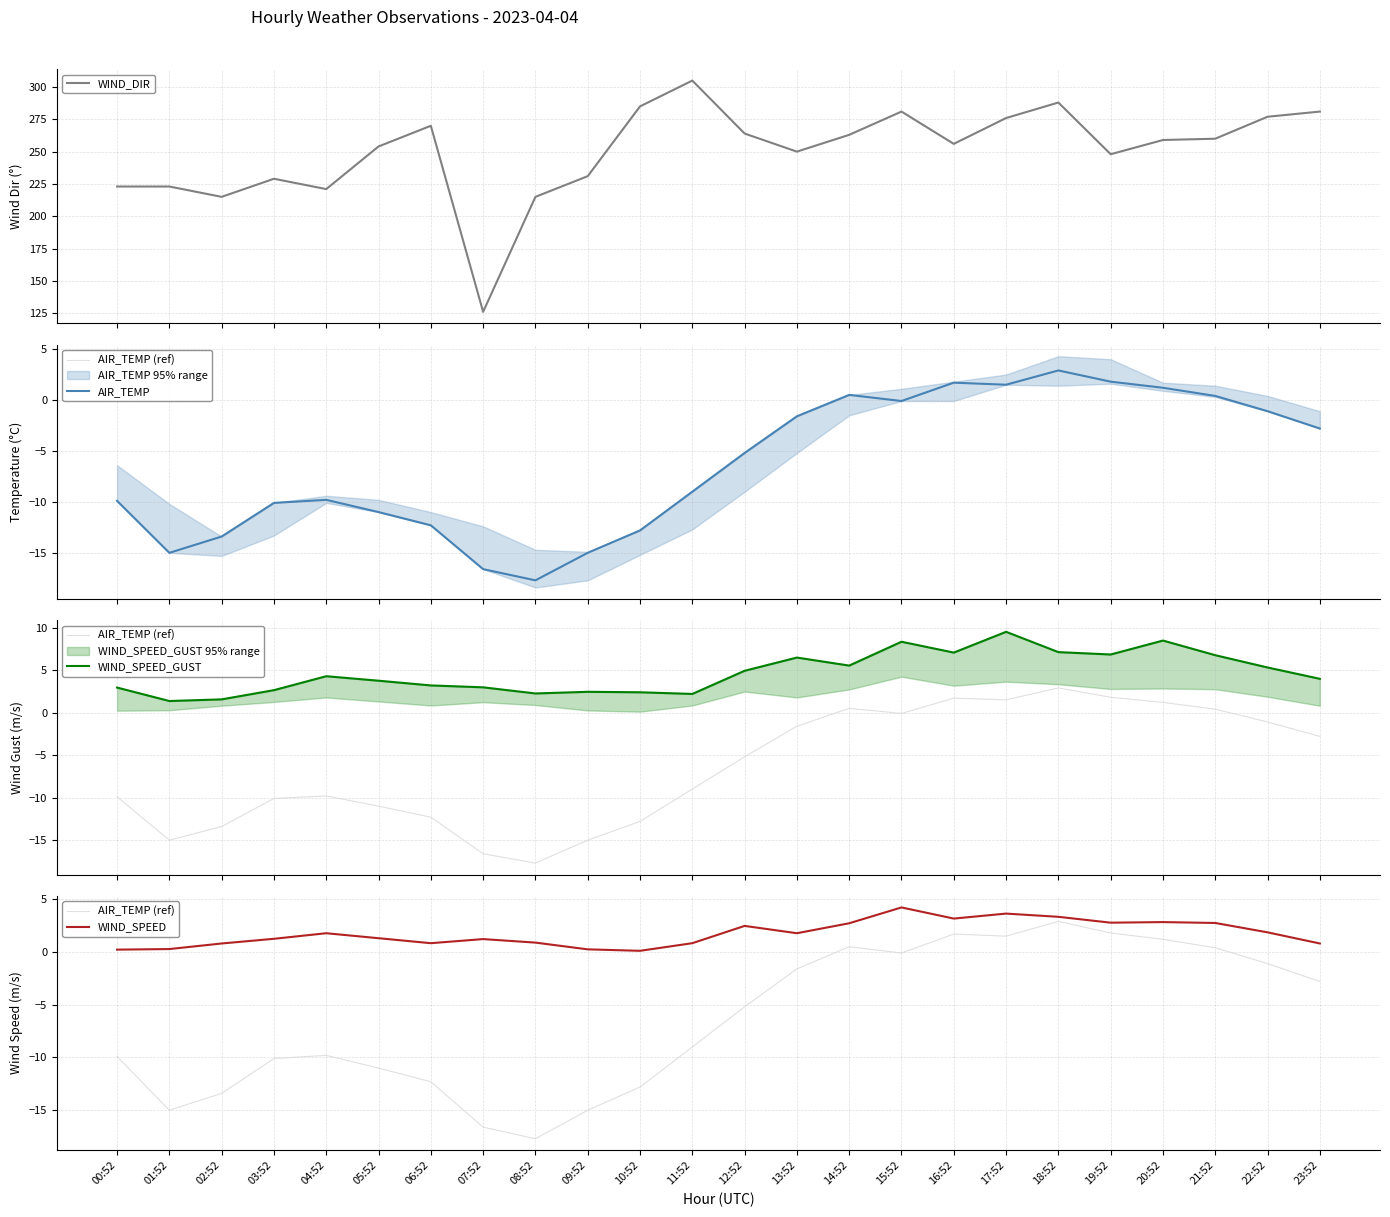

Reading right to left, what are all the values shown in this chart?

WIND_DIR: 23:52=281.0	22:52=277.0	21:52=260.0	20:52=259.0	19:52=248.0	18:52=288.0	17:52=276.0	16:52=256.0	15:52=281.0	14:52=263.0	13:52=250.0	12:52=264.0	11:52=305.0	10:52=285.0	09:52=231.0	08:52=215.0	07:52=126.0	06:52=270.0	05:52=254.0	04:52=221.0	03:52=229.0	02:52=215.0	01:52=223.0	00:52=223.0
AIR_TEMP (ref): 23:52=-2.8	22:52=-1.1	21:52=0.4	20:52=1.2	19:52=1.8	18:52=2.9	17:52=1.5	16:52=1.7	15:52=-0.1	14:52=0.5	13:52=-1.6	12:52=-5.2	11:52=-9.0	10:52=-12.8	09:52=-15.0	08:52=-17.7	07:52=-16.6	06:52=-12.3	05:52=-11.0	04:52=-9.8	03:52=-10.1	02:52=-13.4	01:52=-15.0	00:52=-9.9
AIR_TEMP: 23:52=-2.8	22:52=-1.1	21:52=0.4	20:52=1.2	19:52=1.8	18:52=2.9	17:52=1.5	16:52=1.7	15:52=-0.1	14:52=0.5	13:52=-1.6	12:52=-5.2	11:52=-9.0	10:52=-12.8	09:52=-15.0	08:52=-17.7	07:52=-16.6	06:52=-12.3	05:52=-11.0	04:52=-9.8	03:52=-10.1	02:52=-13.4	01:52=-15.0	00:52=-9.9
WIND_SPEED_GUST: 23:52=4.0	22:52=5.3	21:52=6.8	20:52=8.5	19:52=6.8	18:52=7.1	17:52=9.5	16:52=7.1	15:52=8.3	14:52=5.5	13:52=6.5	12:52=4.9	11:52=2.2	10:52=2.4	09:52=2.4	08:52=2.2	07:52=3.0	06:52=3.2	05:52=3.8	04:52=4.3	03:52=2.6	02:52=1.6	01:52=1.4	00:52=2.9
WIND_SPEED: 23:52=0.8	22:52=1.9	21:52=2.8	20:52=2.8	19:52=2.8	18:52=3.3	17:52=3.6	16:52=3.2	15:52=4.2	14:52=2.7	13:52=1.8	12:52=2.5	11:52=0.8	10:52=0.1	09:52=0.2	08:52=0.9	07:52=1.2	06:52=0.8	05:52=1.3	04:52=1.8	03:52=1.2	02:52=0.8	01:52=0.3	00:52=0.2